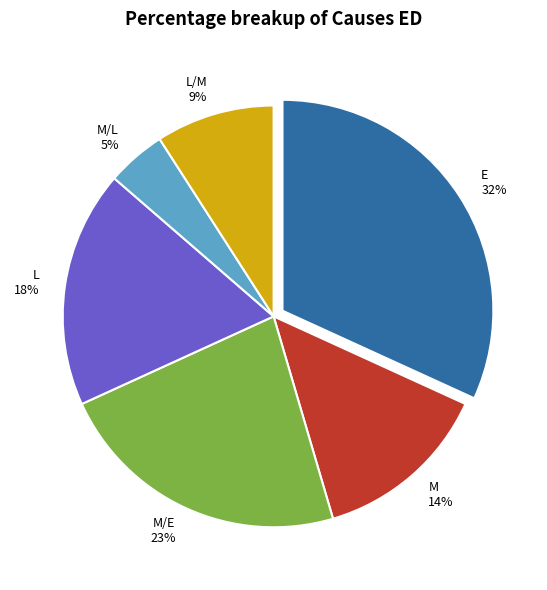

Approximately how many times larger is the value at M/L 5% compared to L 18%?

0.3